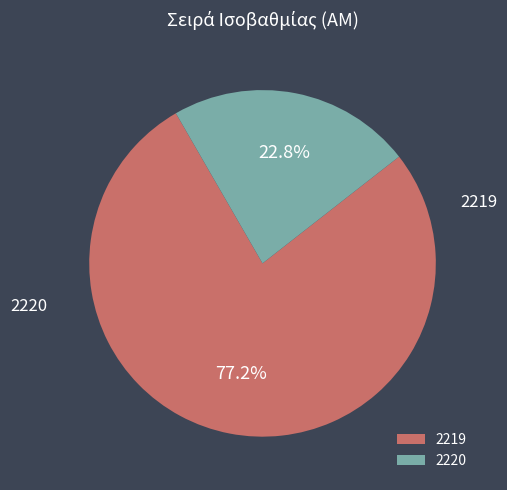

How much of the chart is everything except 2220?

77.2%